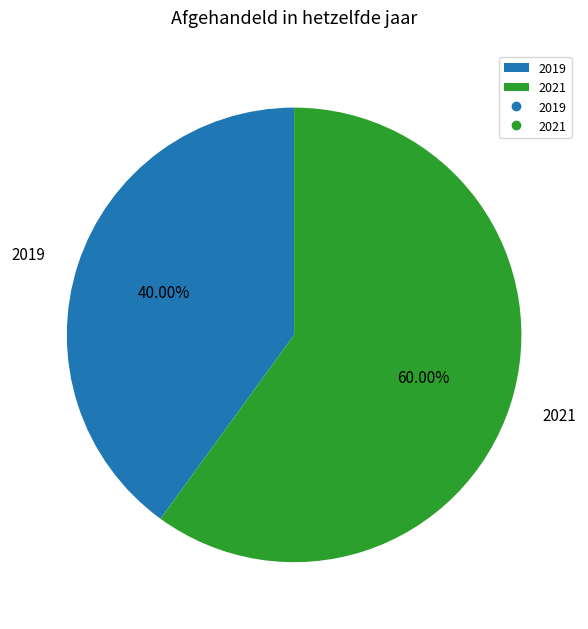

Which category has the biggest portion of the pie?

2021